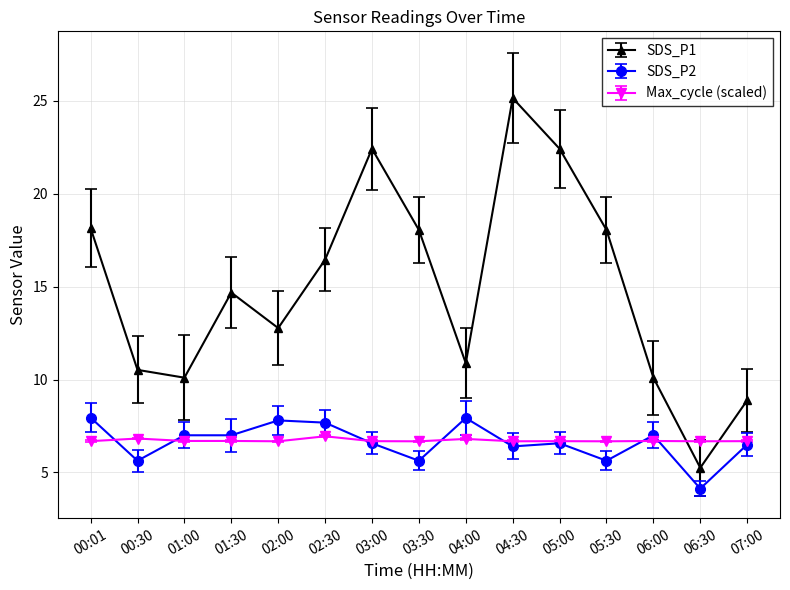

What is the difference between the maximum and minimum values in the SDS_P1 series?

19.9